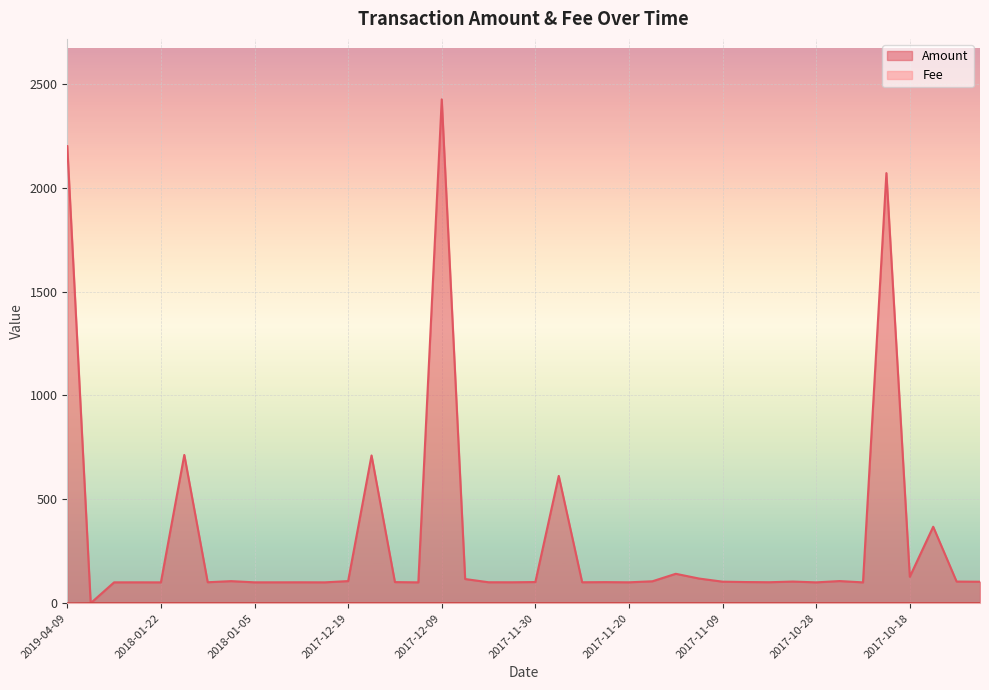

What is the total value across all series at 2017-12-09?

2426.0